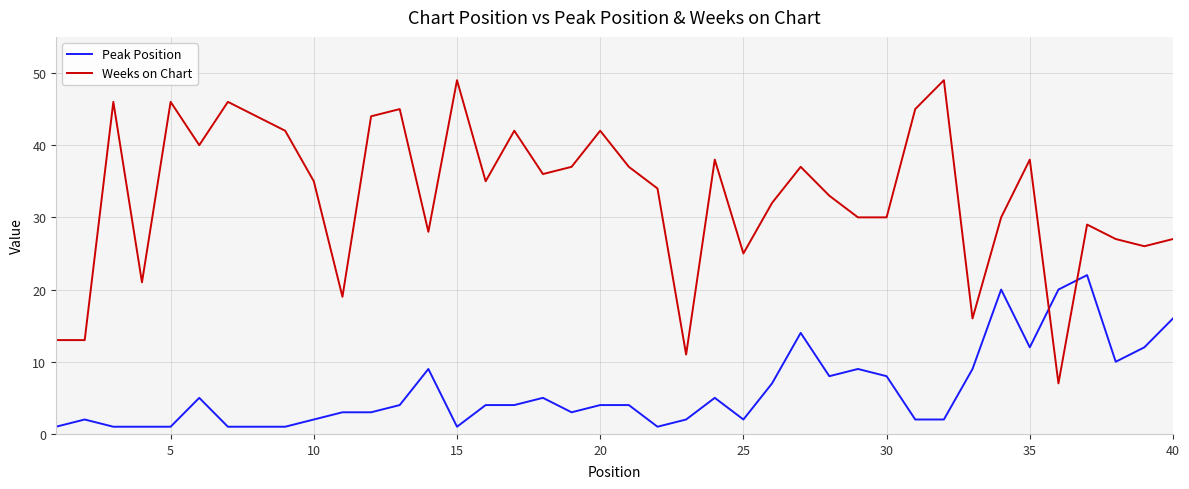

Which series has the widest spread of values?

Weeks on Chart